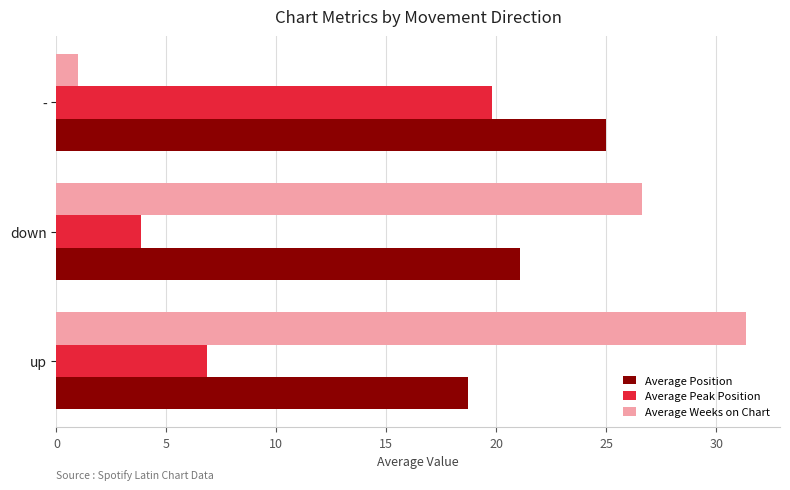

At which category is the sum across all series the highest?

up